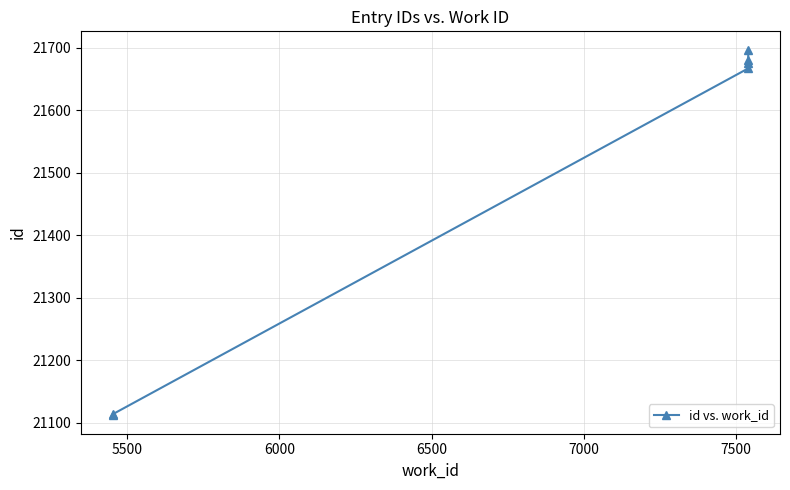

Which category has the highest value across all series?

7500